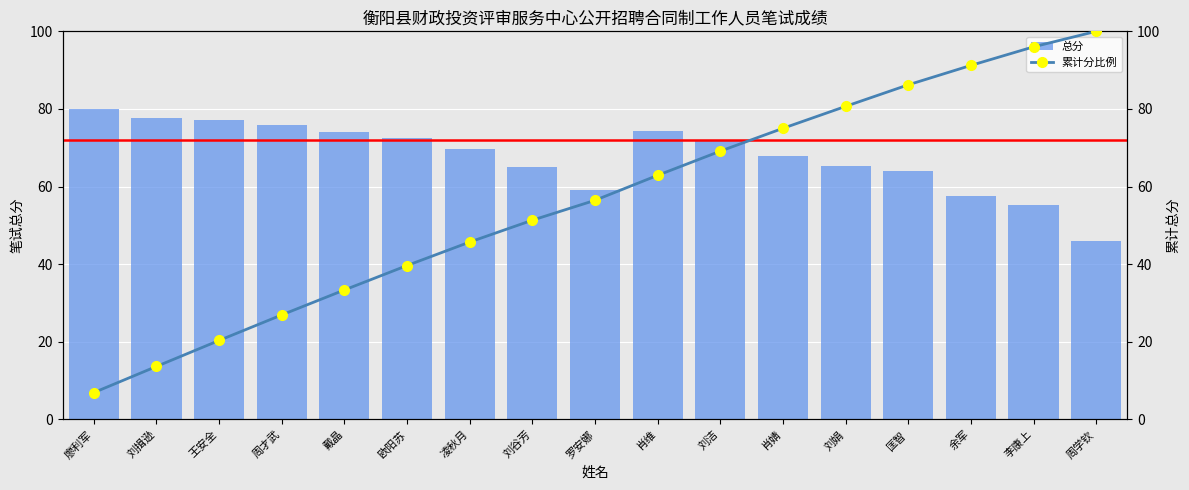

Reading left to right, list all the values displayed in this chart.

总分: 廖利军=79.9	刘揖逊=77.7	王安全=77.2	周才武=75.9	戴晶=74.2	欧阳苏=72.6	凌秋月=69.8	刘谷芳=65.0	罗安娜=59.1	肖维=74.2	刘洁=71.8	肖婧=67.8	刘娟=65.2	匡智=64.0	余军=57.7	李康上=55.2	周学钦=46.1
累计分比例: 廖利军=6.9	刘揖逊=13.7	王安全=20.4	周才武=26.9	戴晶=33.4	欧阳苏=39.7	凌秋月=45.7	刘谷芳=51.3	罗安娜=56.5	肖维=62.9	刘洁=69.1	肖婧=75.0	刘娟=80.7	匡智=86.2	余军=91.2	李康上=96.0	周学钦=100.0